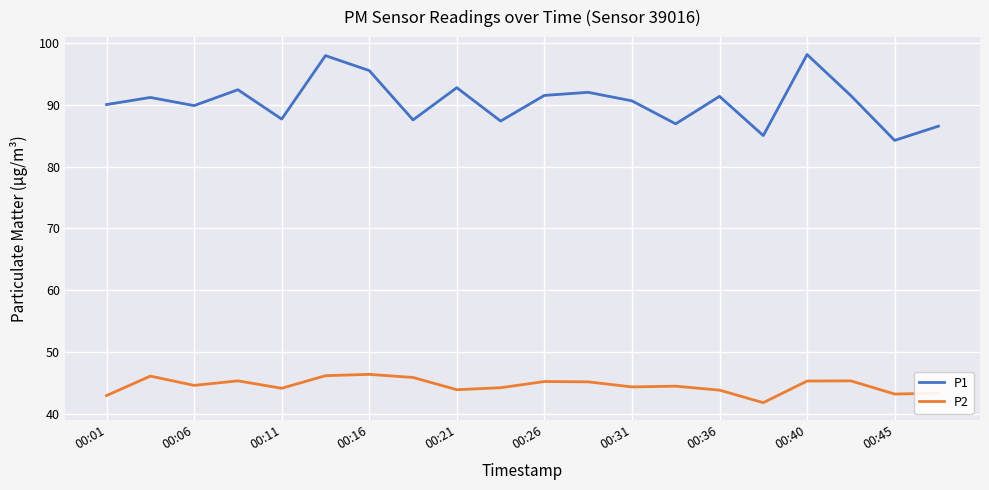

Which series has the largest total across all categories?

P1